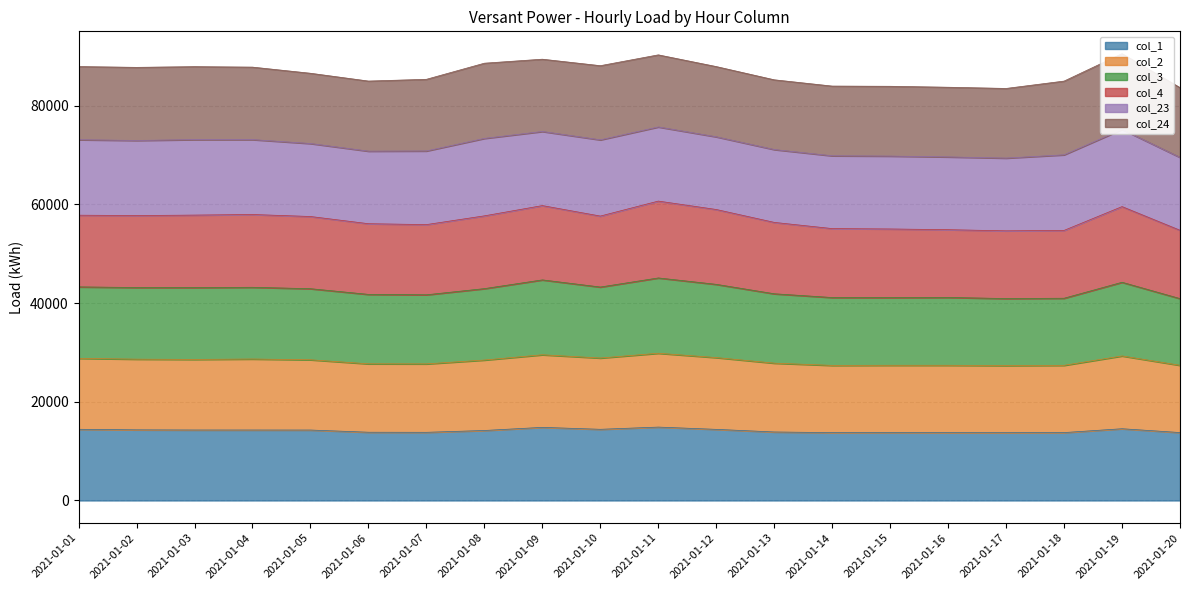

Which series has the widest spread of values?

col_3